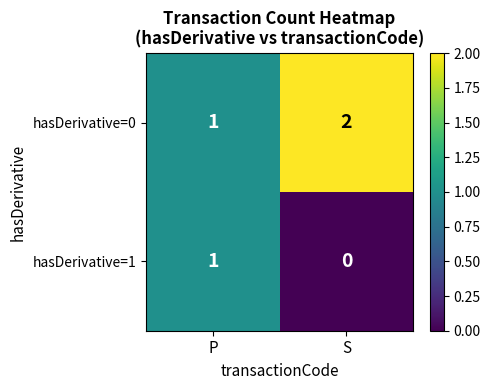

List the series in order of their overall mean, highest first.

hasDerivative=0, hasDerivative=1